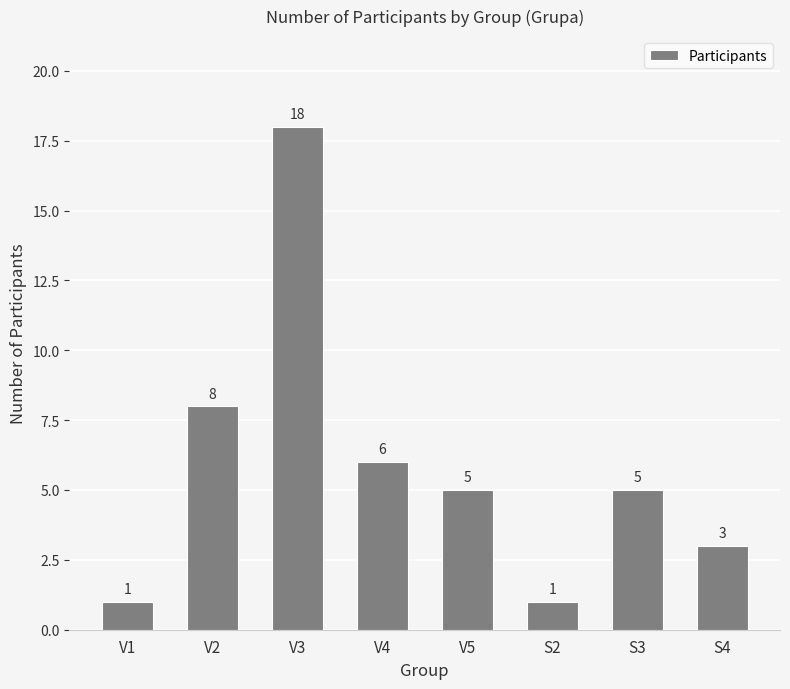

What is the value of the 2nd bar from the left?

8